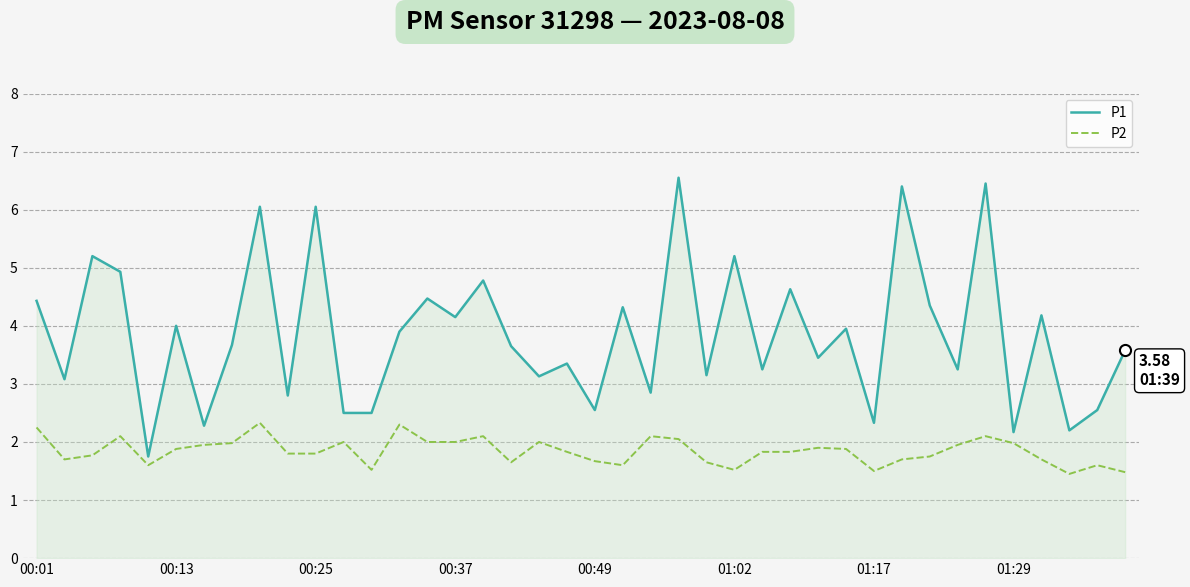

What is the difference between the maximum and minimum values in the P1 series?

4.8